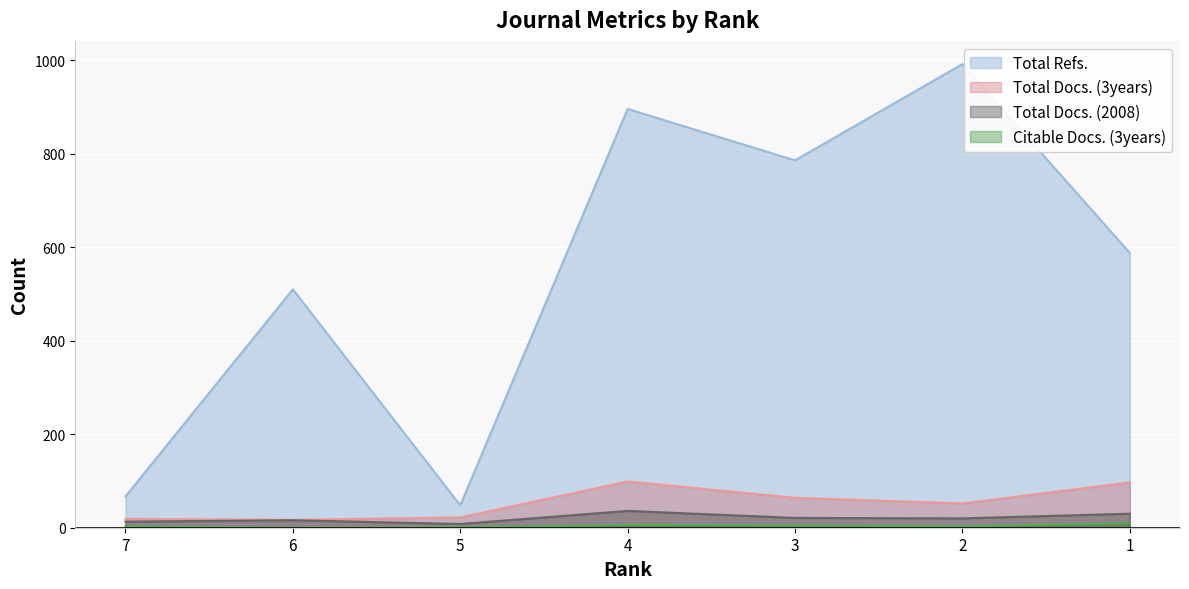

True or false: Total Docs. (3years) has a value of 97 at 1.

True